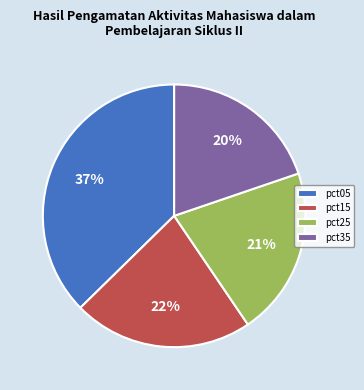

Which has a higher value, pct25 or pct05?

pct05